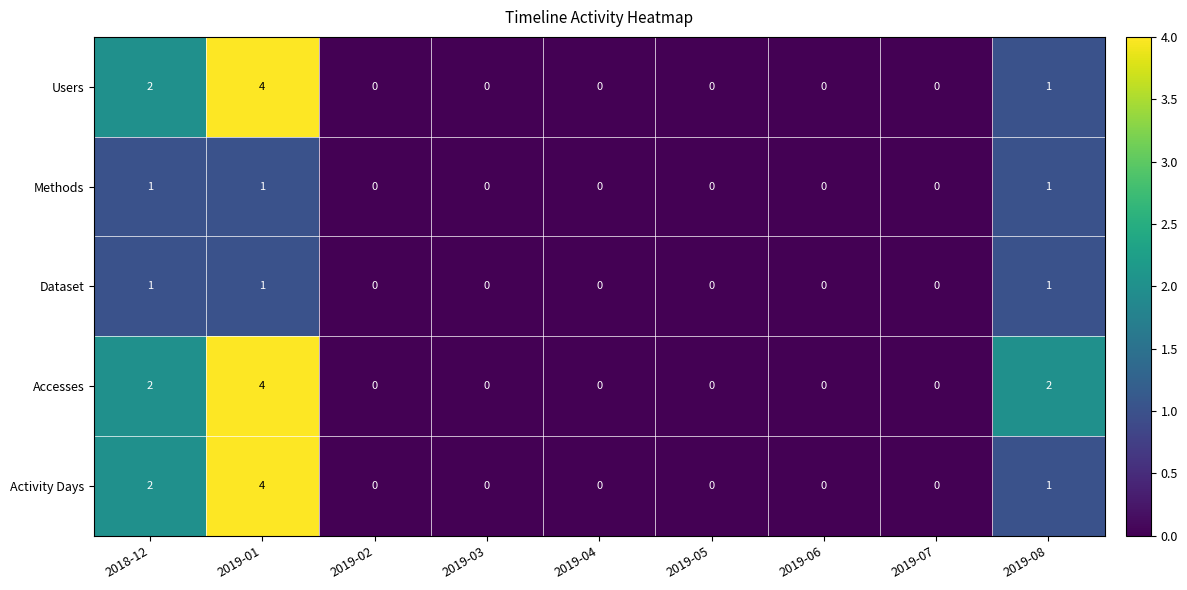

What is the maximum value for Accesses?

4